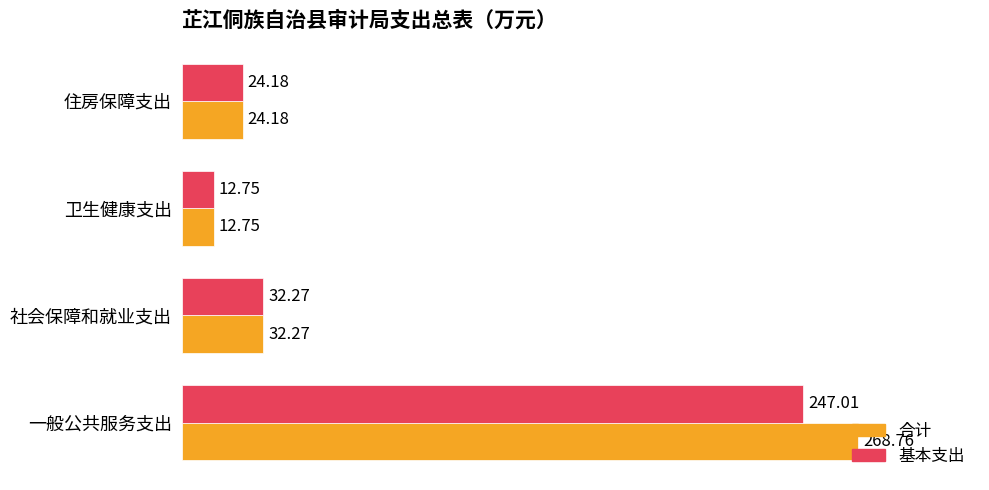

Where is 合计 nearest to the value 140?

社会保障和就业支出